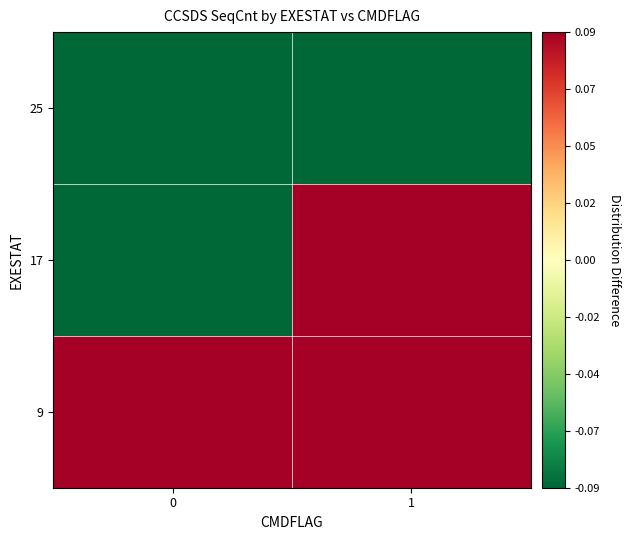

Rank the series by their maximum value, from highest to lowest.

9, 17, 25